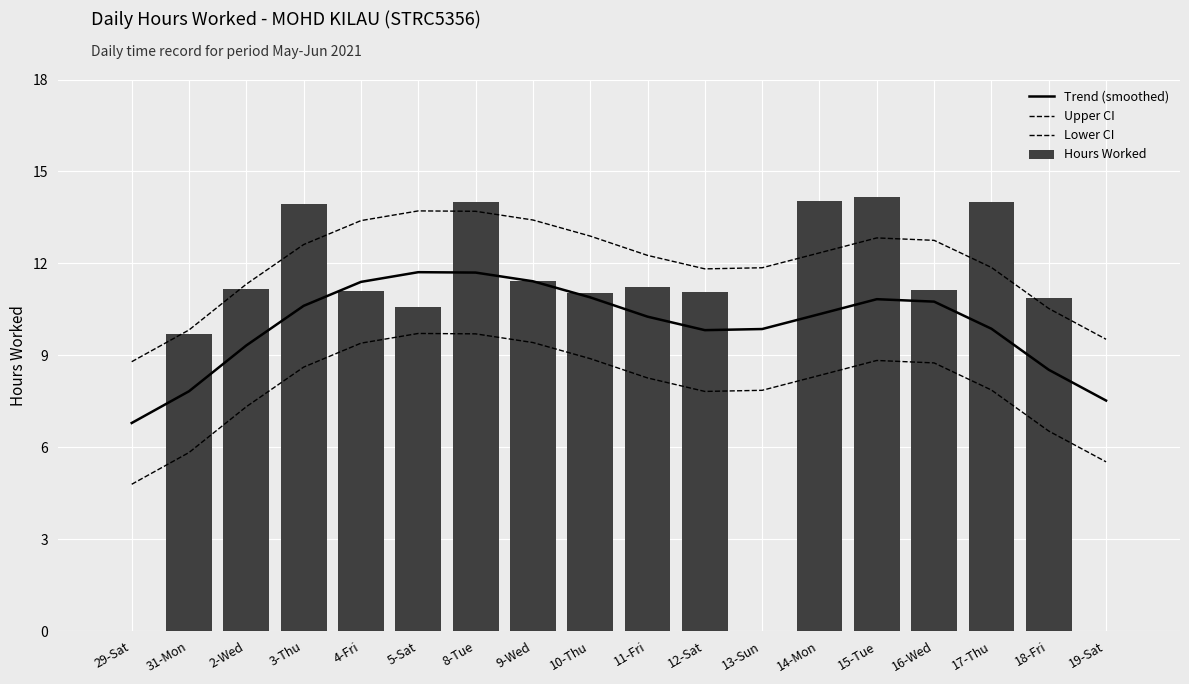

What is the label of the 14th bar from the right?

4-Fri